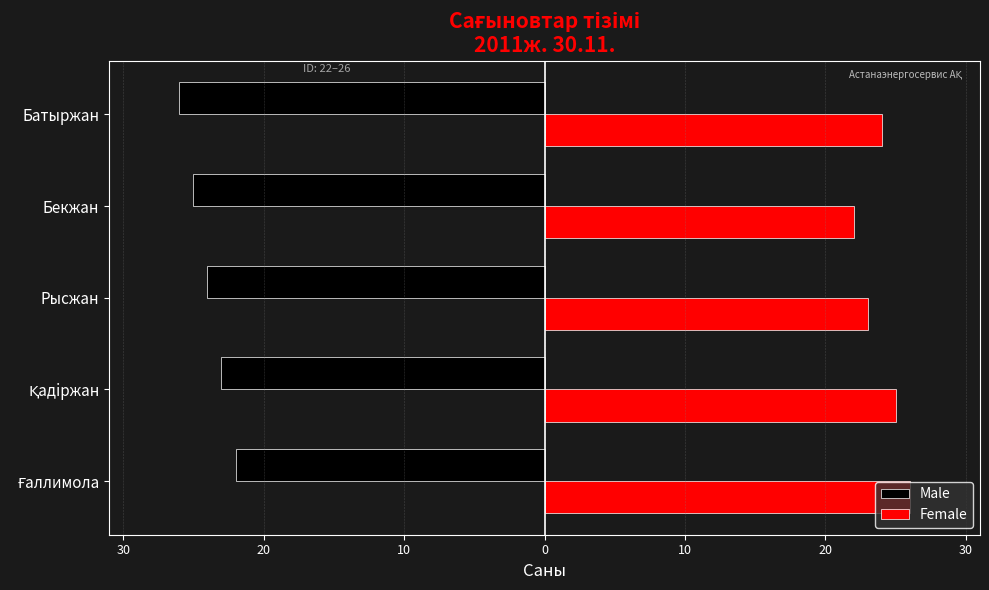

What are all the series names shown in the legend?

Male, Female